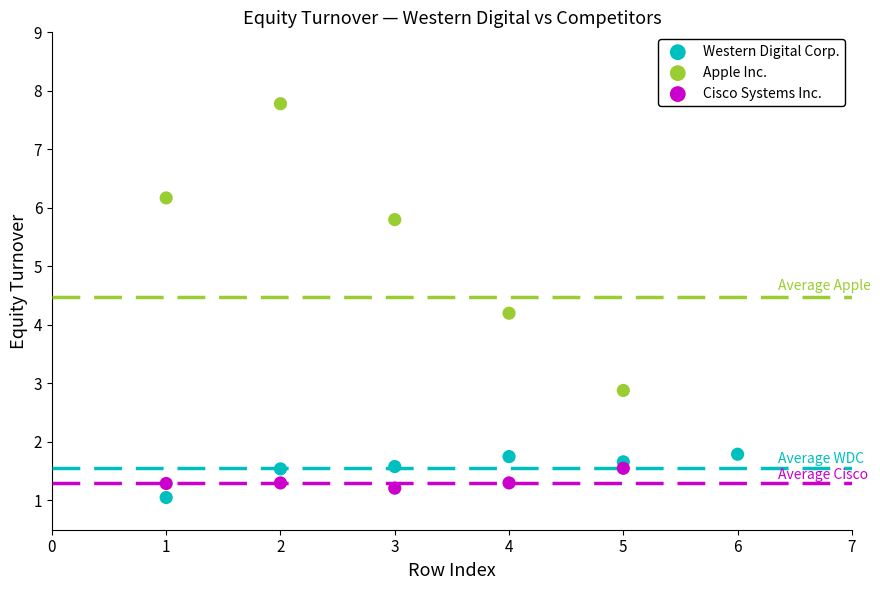

Which series has the widest spread of Y values?

Apple Inc.